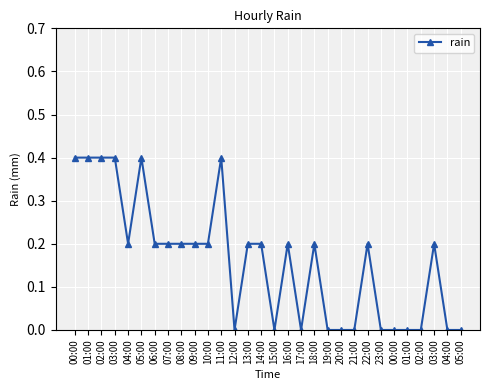

Rank the categories by value from lowest to highest.

12:00, 15:00, 17:00, 19:00, 20:00, 21:00, 23:00, 00:00, 01:00, 02:00, 04:00, 05:00, 04:00, 06:00, 07:00, 08:00, 09:00, 10:00, 13:00, 14:00, 16:00, 18:00, 22:00, 03:00, 00:00, 01:00, 02:00, 03:00, 05:00, 11:00